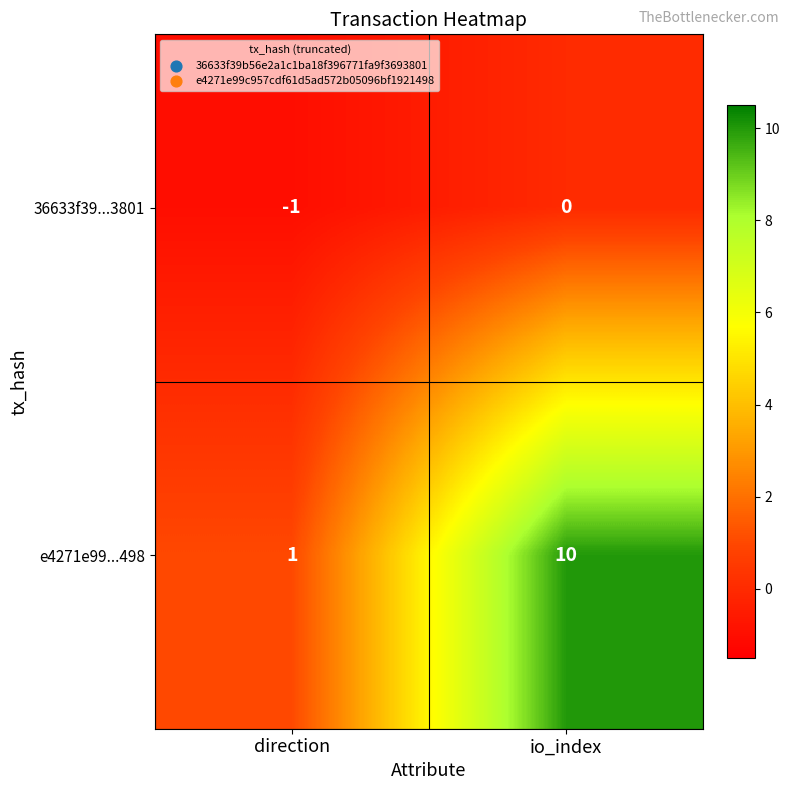

How many series are shown in this chart?

2